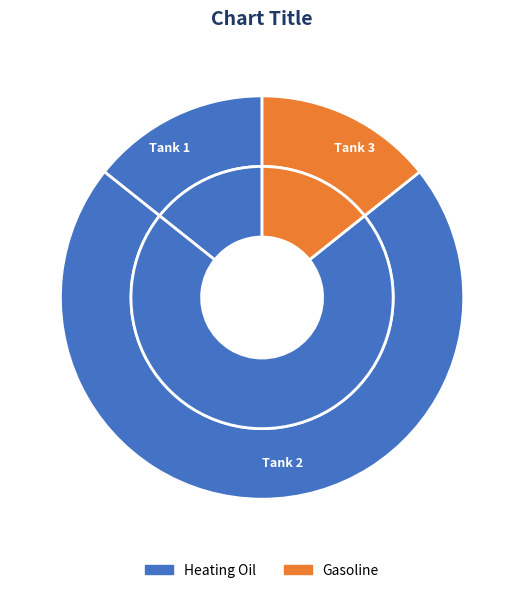

Which slice represents more than half of the pie?

Tank 2